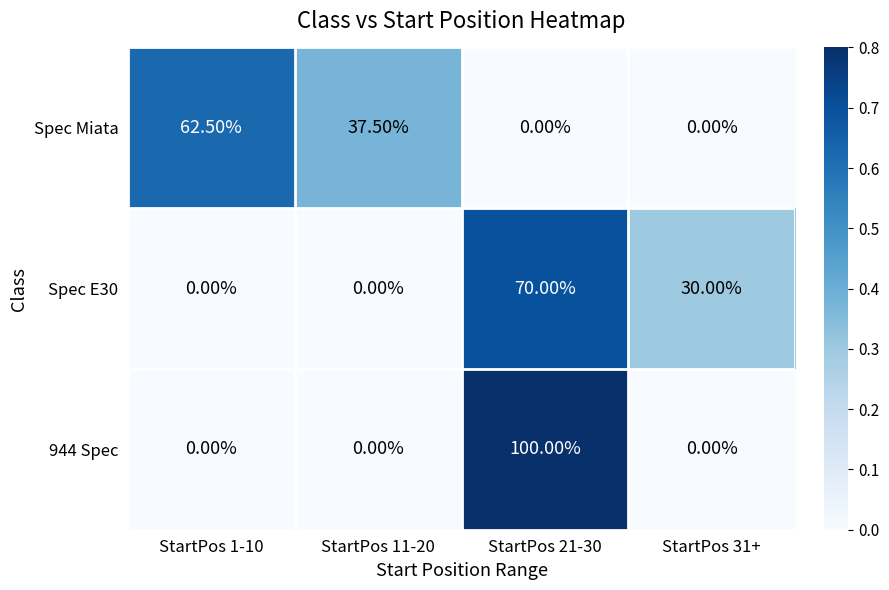

At which category is the sum across all series the highest?

StartPos 21-30